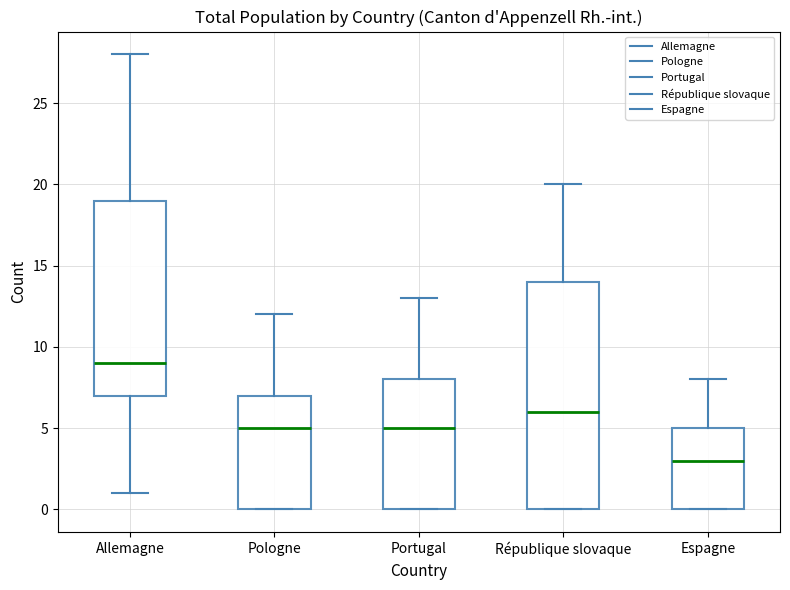

Comparing the boxes themselves (not the whiskers), which one is the tallest?

République slovaque